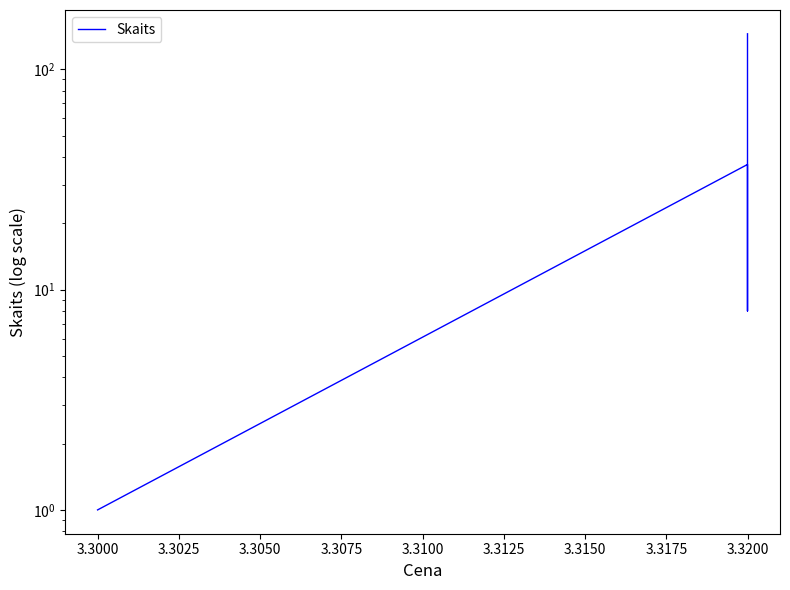

How many lines are shown in the chart?

1